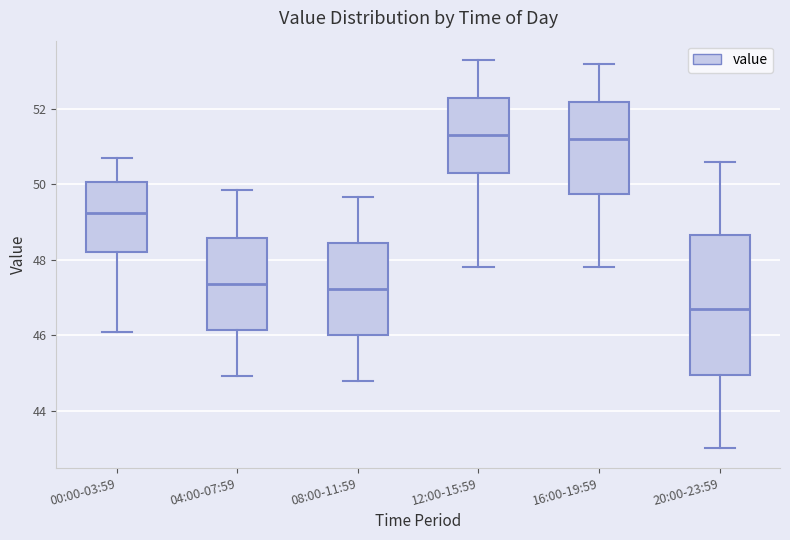

Where is the lower edge of the box for 12:00-15:59 on the y-axis? The values are not printed on the chart, so give them approximately, as read against the axis.

50.4